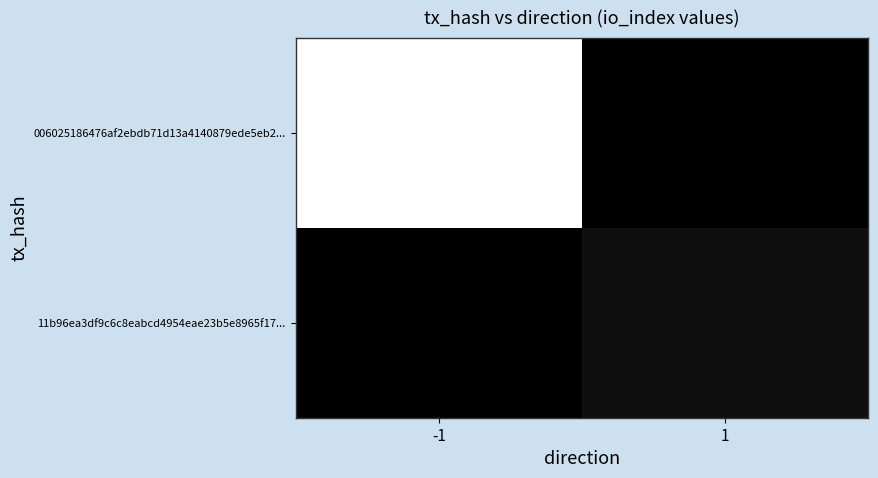

Reading left to right, extract all data points from this chart.

006025186476af2ebdb71d13a4140879ede5eb2...: -1=34	1=0
11b96ea3df9c6c8eabcd4954eae23b5e8965f17...: -1=0	1=2